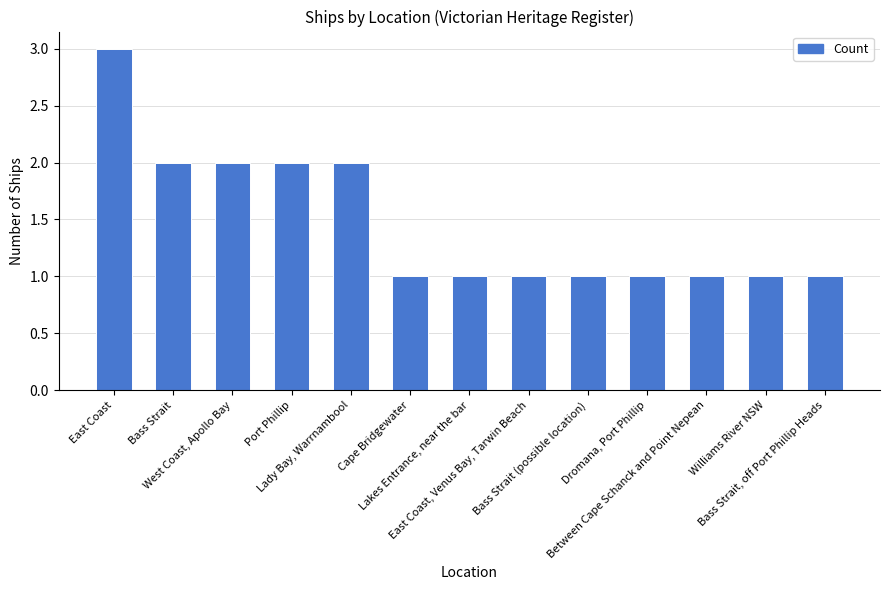

Does the chart contain any negative values?

No